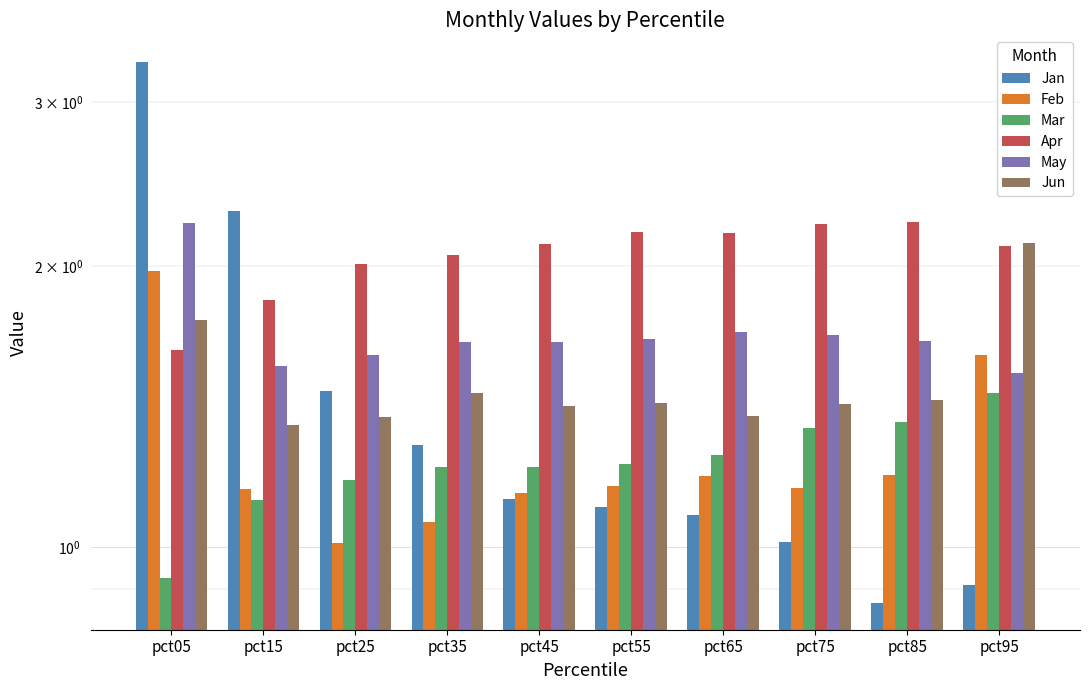

At pct85, list the series in order from largest to smallest.

Apr, May, Jun, Mar, Feb, Jan